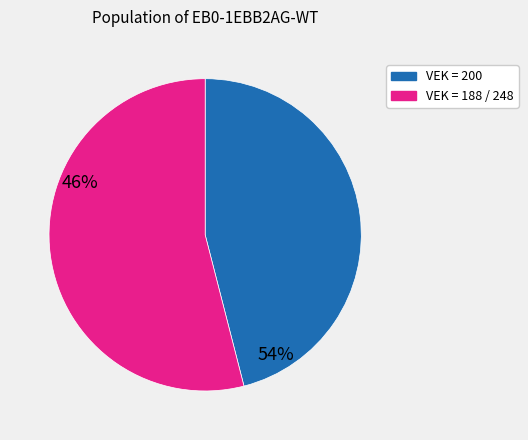

How many segments does this pie chart have?

2